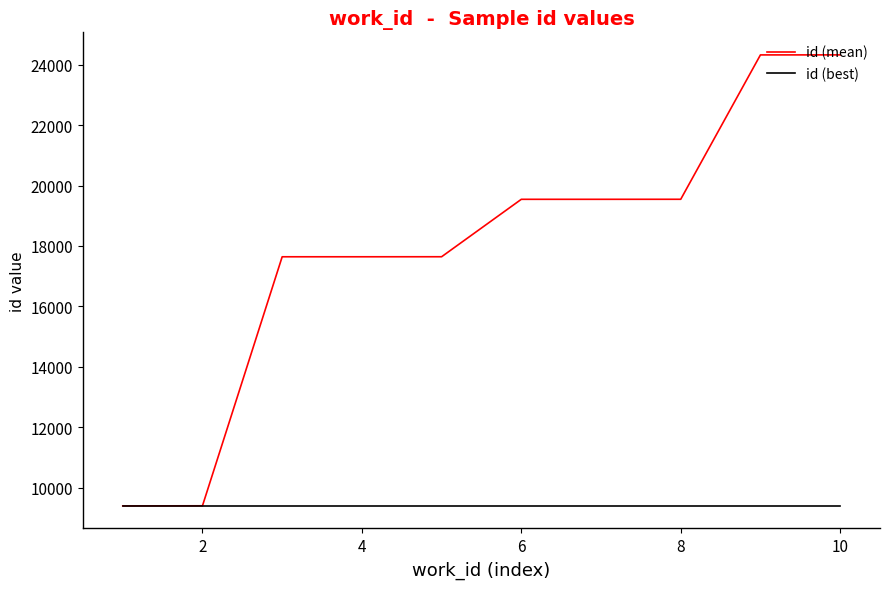

Which series has the widest spread of values?

id (mean)